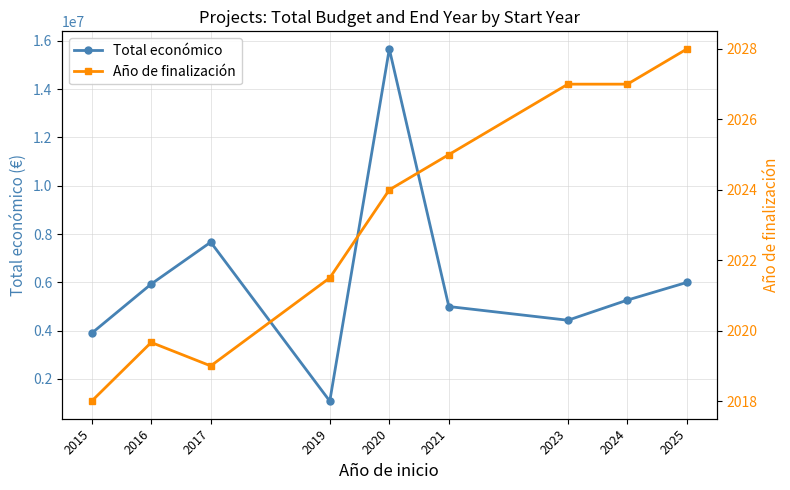

How many interior local peaks does the Total económico series have?

2